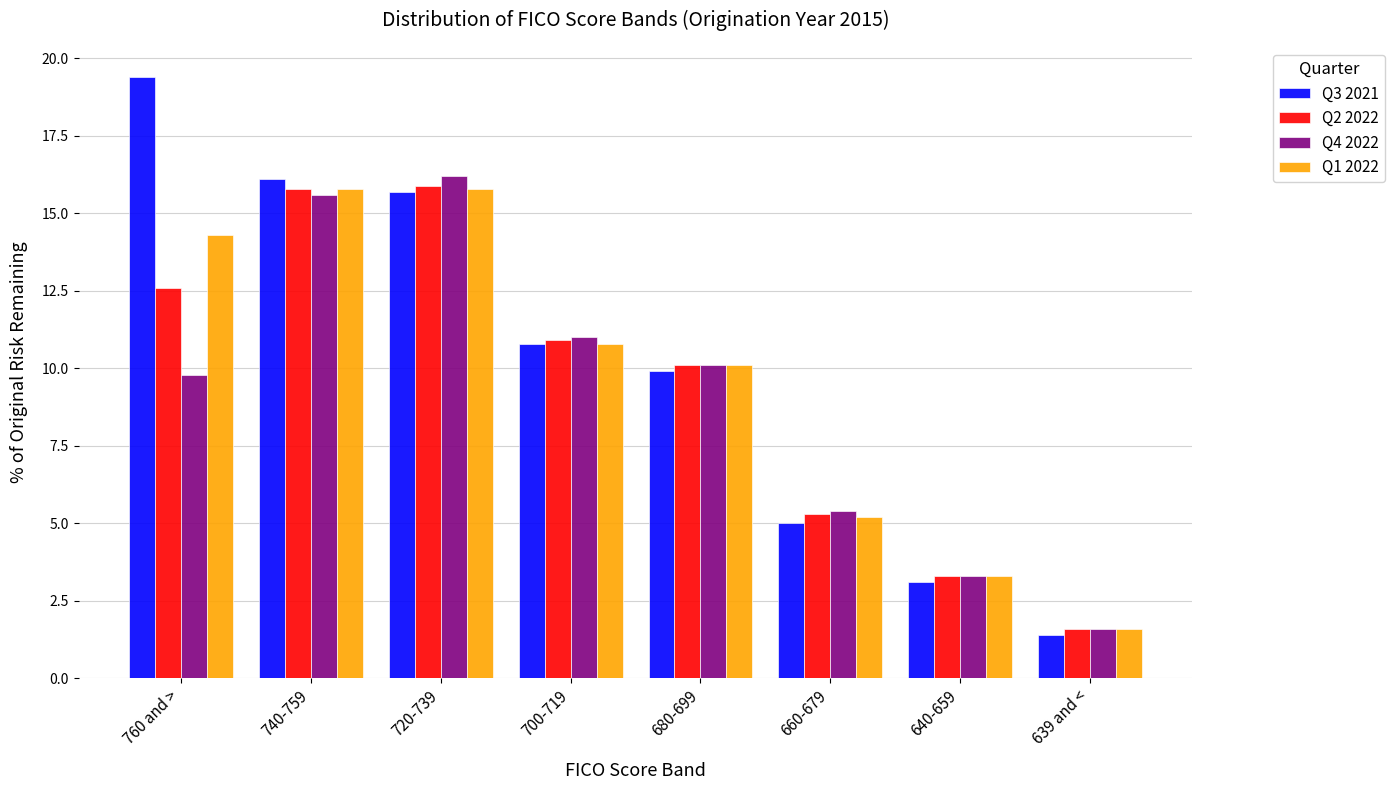

What is the value of the Q4 2022 bar at the 4th from the left?

11.0